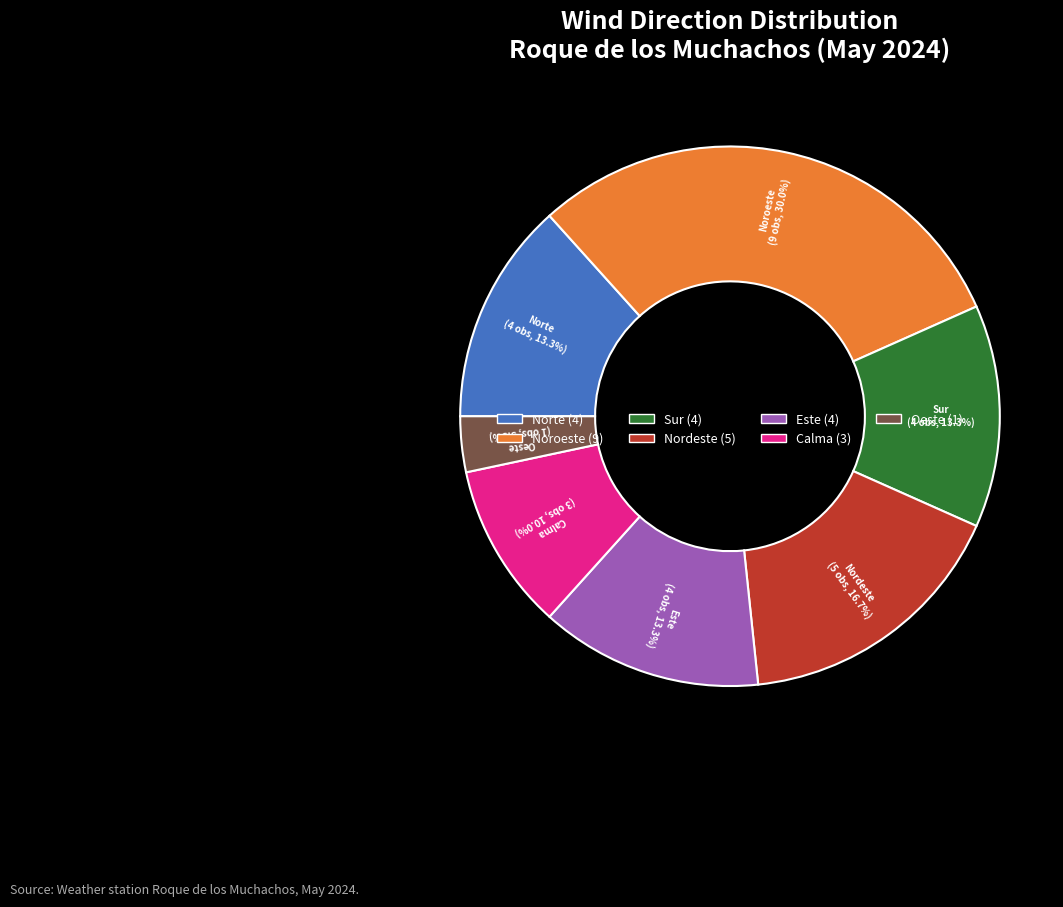

Combined, what portion of the pie is Sur and Nordeste?

30.0%